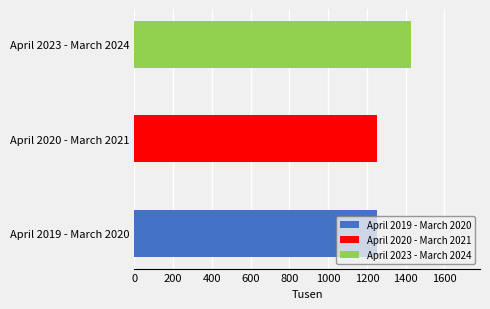

List the labels in order of value, smallest first.

April 2019 - March 2020, April 2020 - March 2021, April 2023 - March 2024